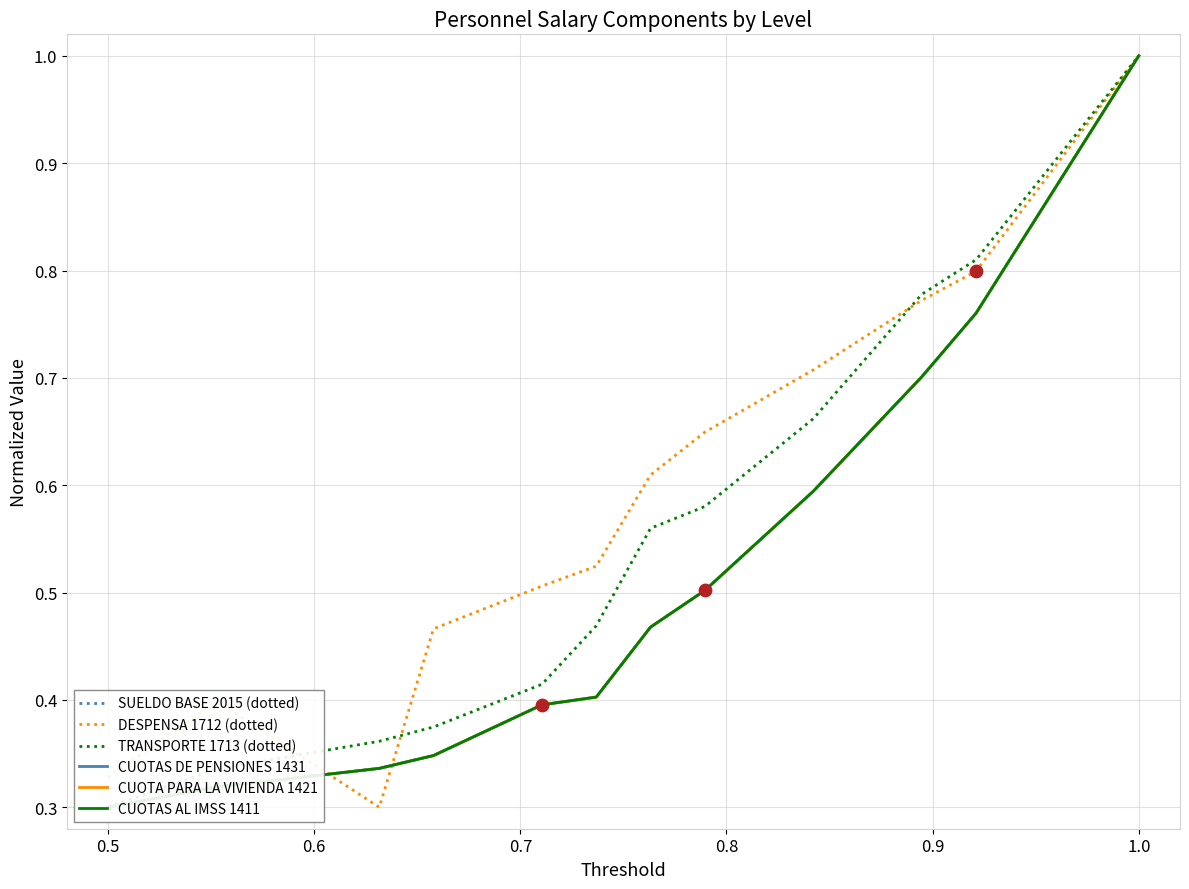

Which series contains the highest Y value?

SUELDO BASE 2015 (dotted)